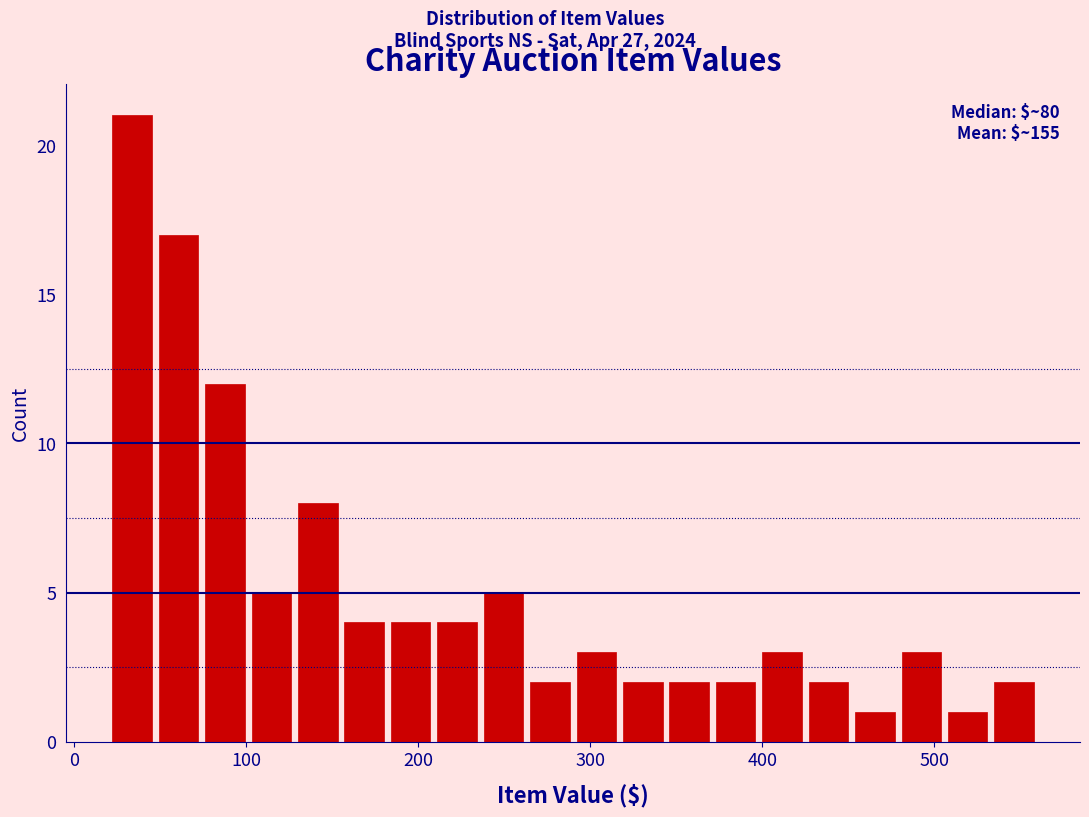

Read against the x-axis, roughly where is the centre of the tallest bar?

30